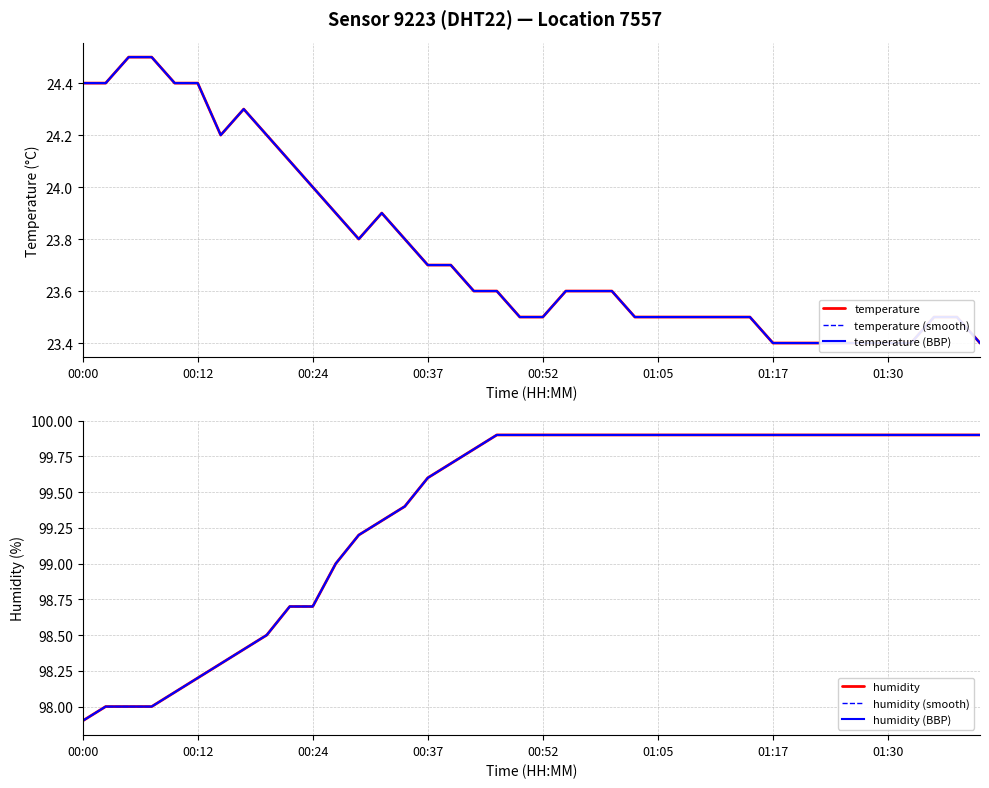

True or false: temperature (BBP) and temperature (smooth) cross at least once.

False